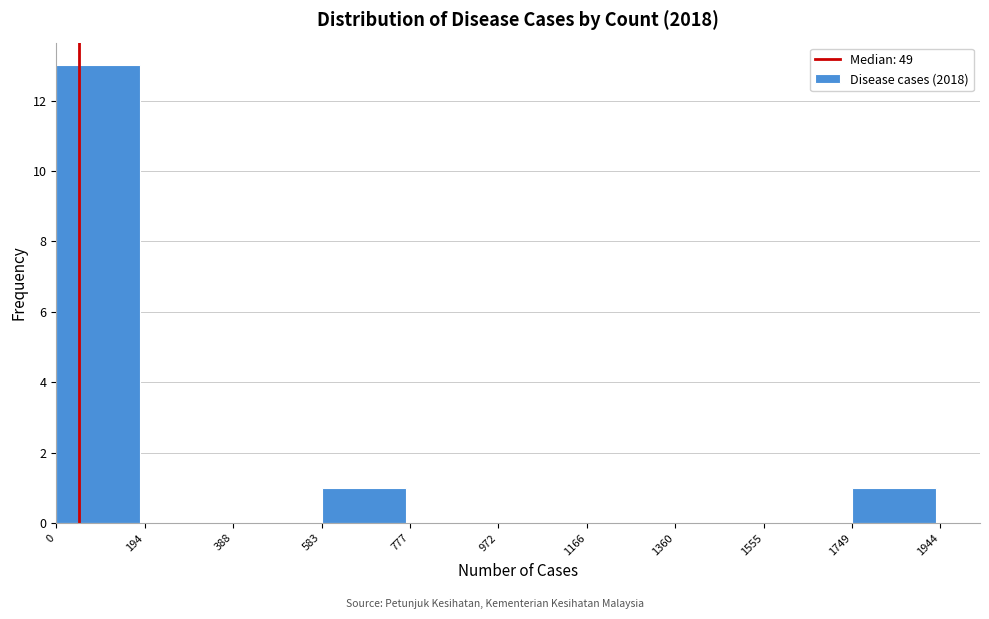

Which range on the x-axis has the tallest bar?

0 to 194